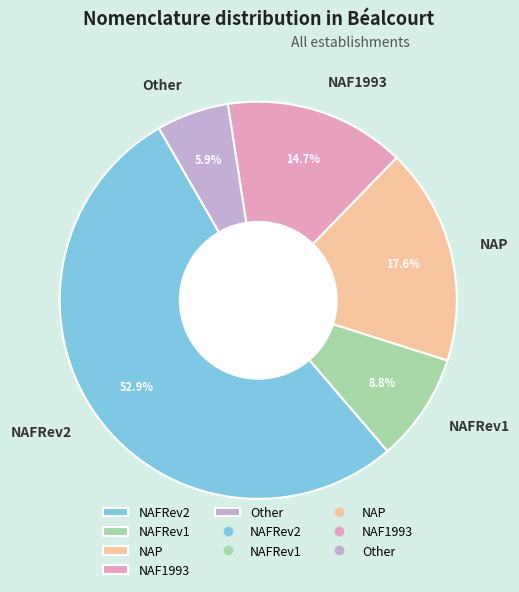

How much of the chart is everything except NAFRev1?

91.2%